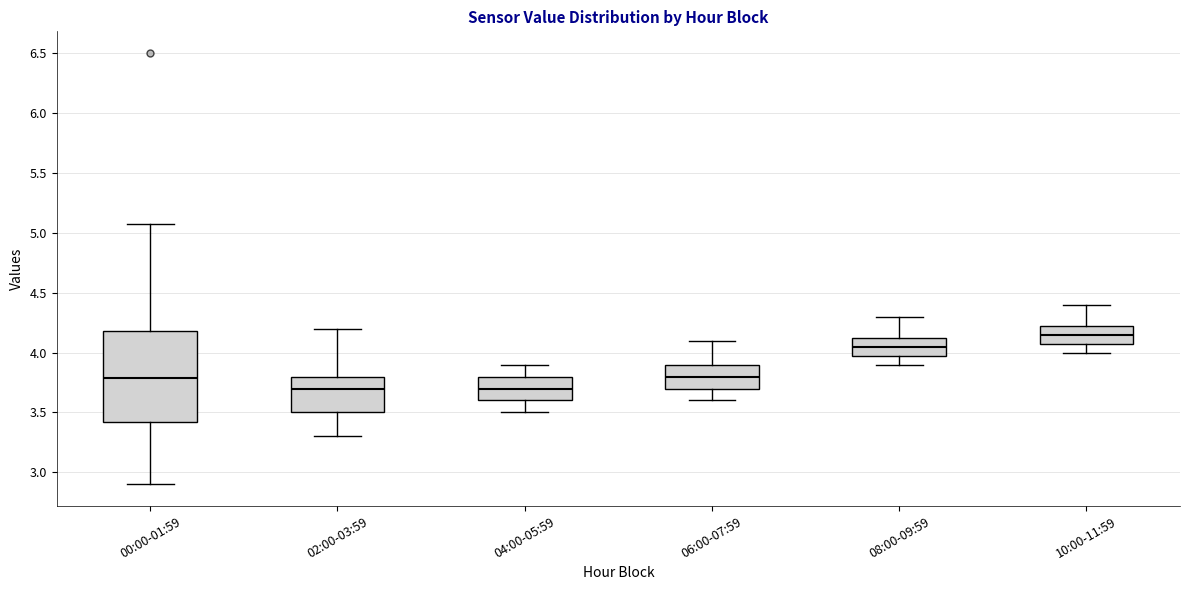

Reading left to right, transcribe this box plot: for each box, give where its median line is, the range the box spans, and where its two whiskers end, as read against the y-axis. The values are not printed on the chart, so give them approximately, as read against the axis.

00:00-01:59: median 3.80, box 3.40 to 4.20, whiskers 2.90 to 5.05
02:00-03:59: median 3.70, box 3.50 to 3.80, whiskers 3.30 to 4.20
04:00-05:59: median 3.70, box 3.60 to 3.80, whiskers 3.50 to 3.90
06:00-07:59: median 3.80, box 3.70 to 3.90, whiskers 3.60 to 4.10
08:00-09:59: median 4.05, box 4.00 to 4.15, whiskers 3.90 to 4.30
10:00-11:59: median 4.15, box 4.10 to 4.25, whiskers 4.00 to 4.40